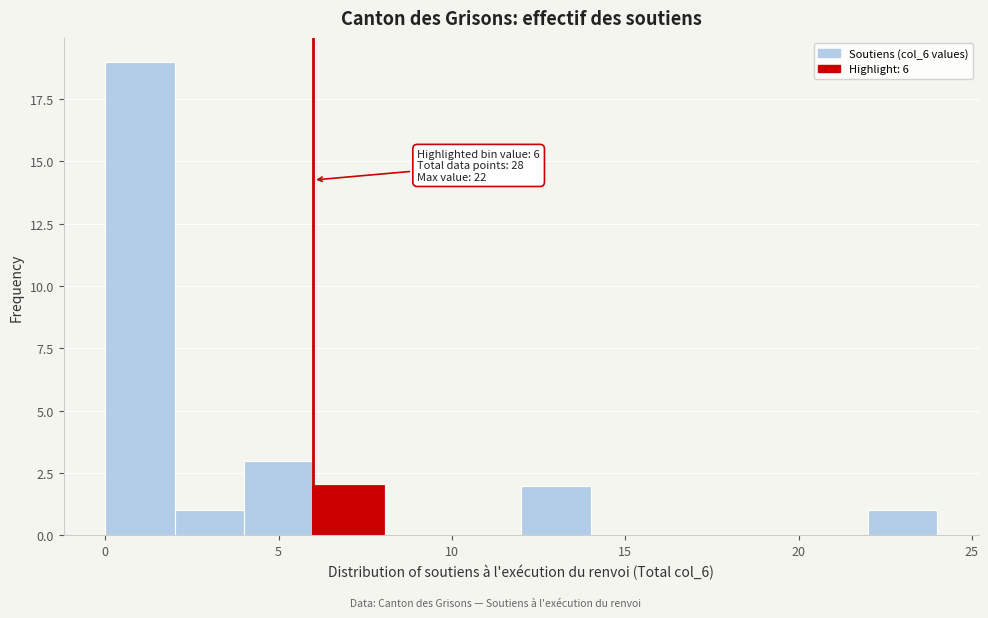

Which range on the x-axis has the tallest bar?

0 to 2